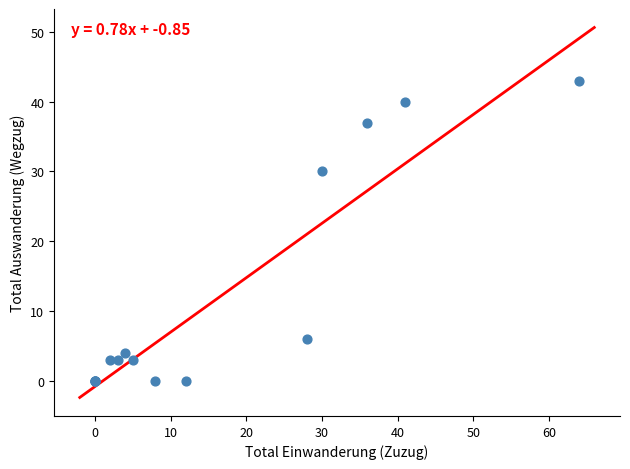

What Y value in the scatter plot is closest to 21?

30